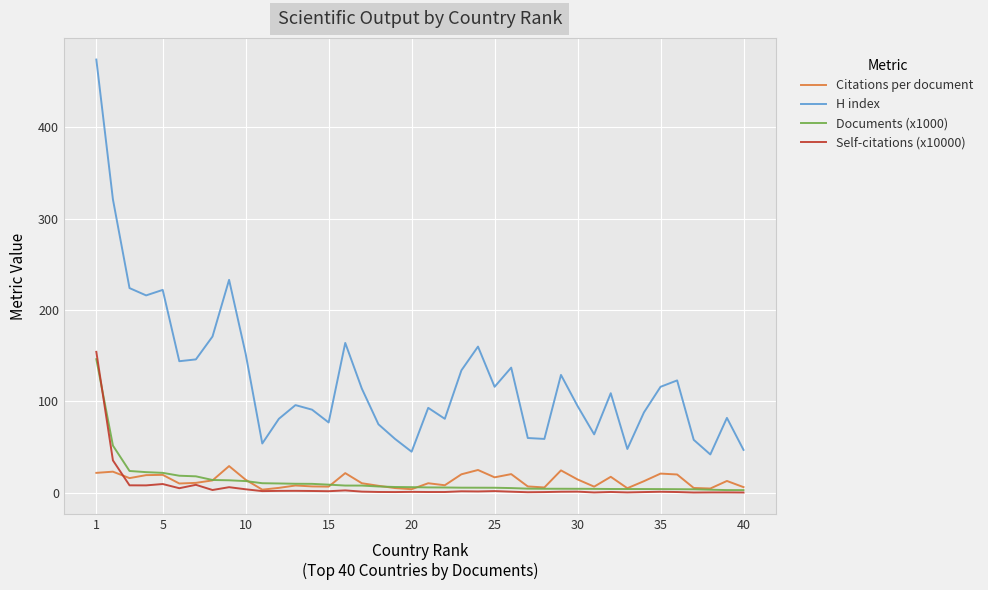

What is the difference between the maximum and minimum values in the H index series?

432.0